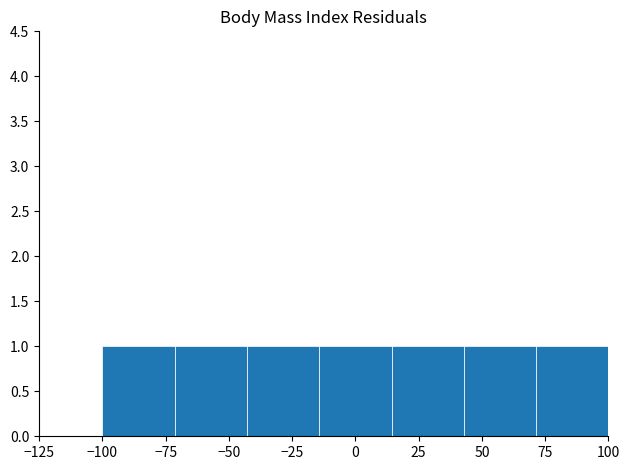

How tall is the bar that spans -15 to 15 on the x-axis? Neither the bar edges nor the heights are printed on the chart, so give them approximately, as read against the axes.

1